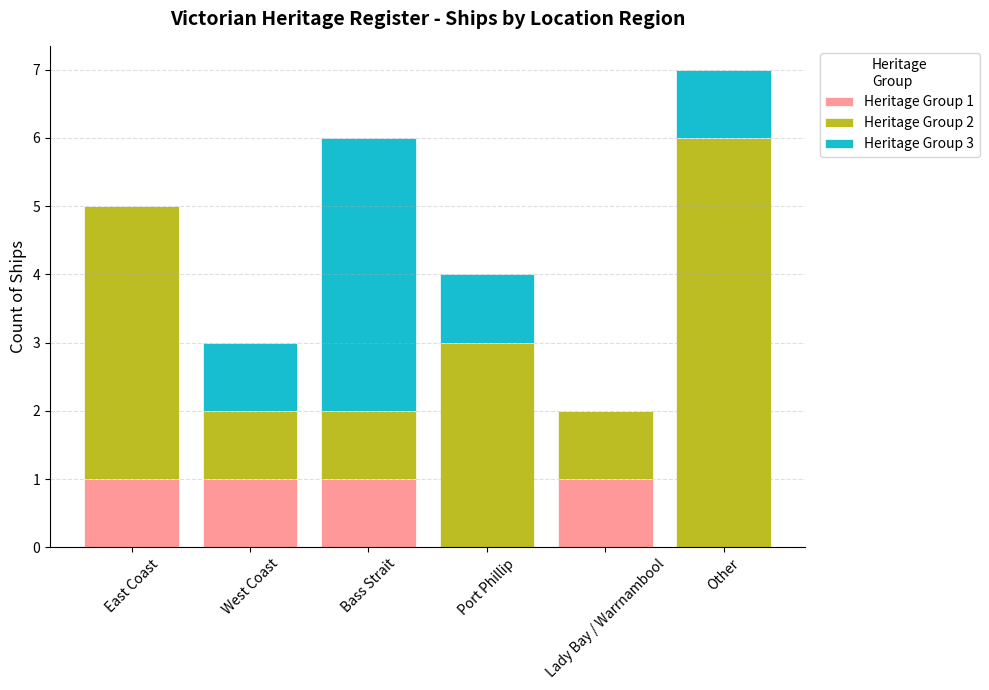

What are all the series names shown in the legend?

Heritage Group 1, Heritage Group 2, Heritage Group 3